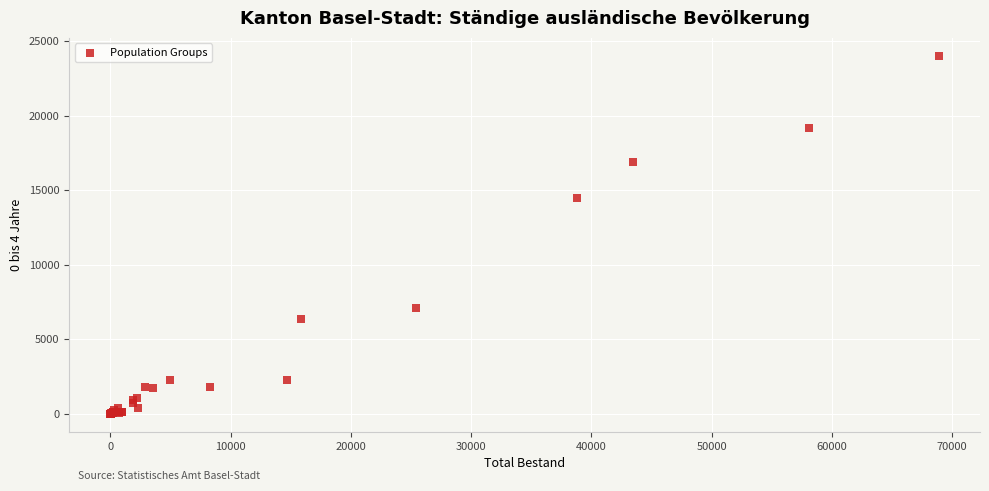

What Y value in the scatter plot is closest to 12021?

14485